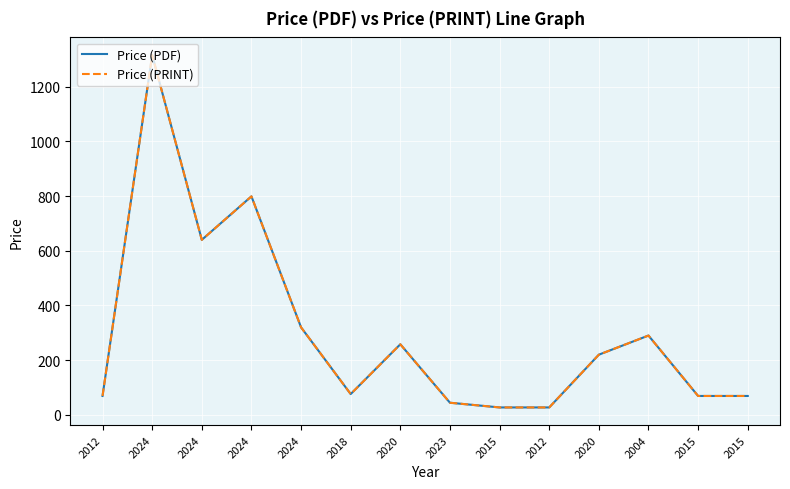

Where is the first local minimum for Price (PDF)?

2024